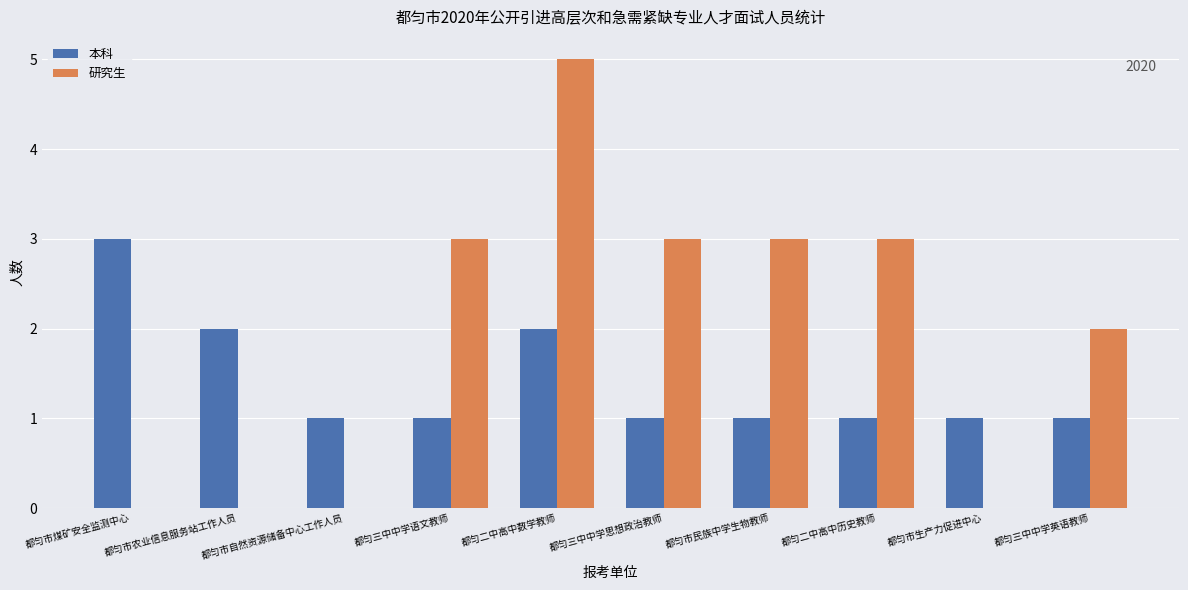

Between 都匀市生产力促进中心 and 都匀三中中学英语教师, which series saw the biggest shift?

研究生